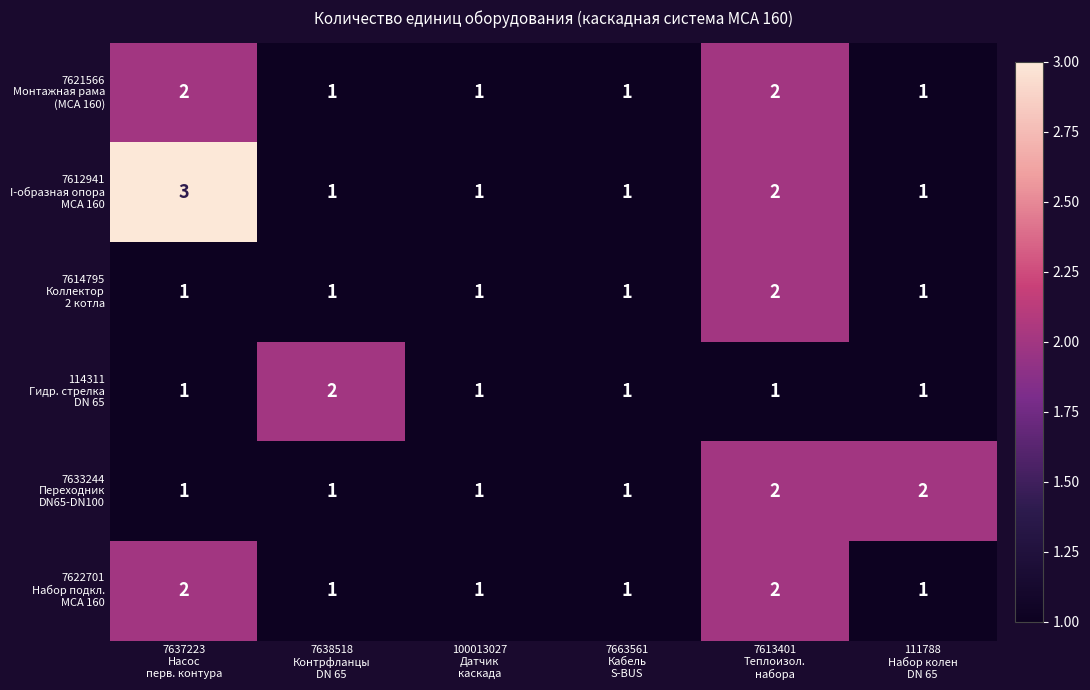

Which label corresponds to the largest value in the chart?

7637223
Насос
перв. контура